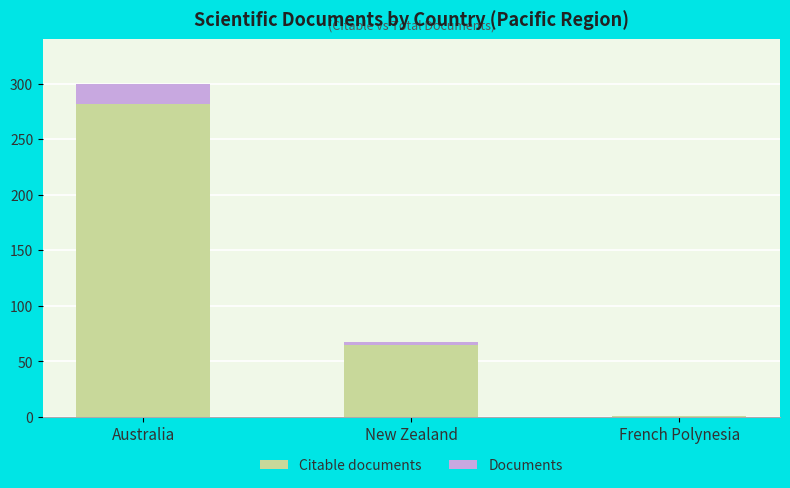

At which label is Citable documents closest to 141?

New Zealand